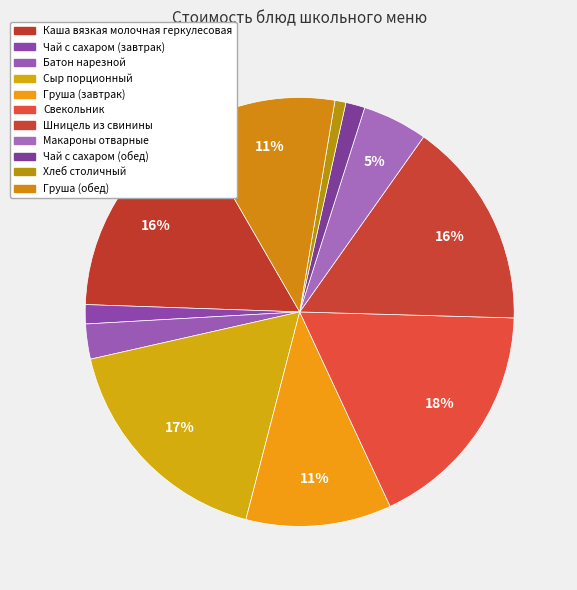

Which has a higher value, Батон нарезной or Каша вязкая молочная геркулесовая?

Каша вязкая молочная геркулесовая